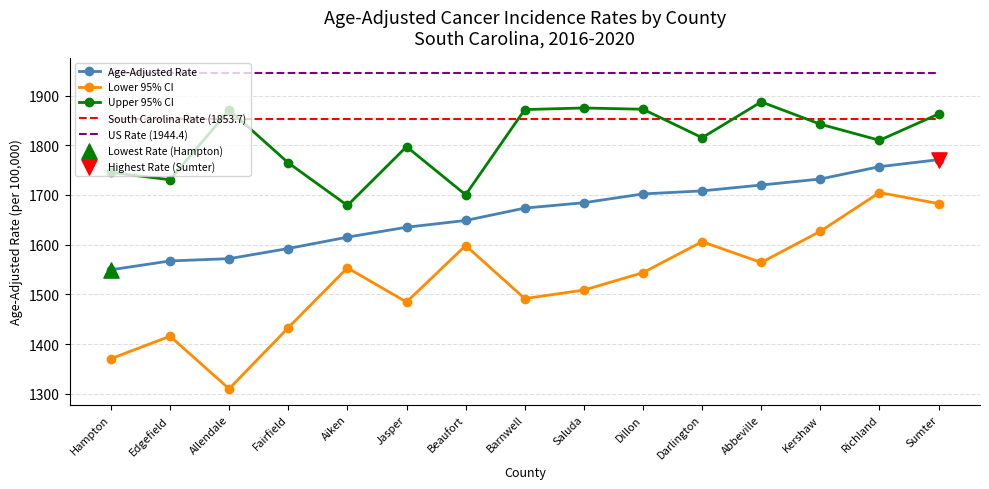

Which series has the largest range (max minus min)?

Lower 95% CI